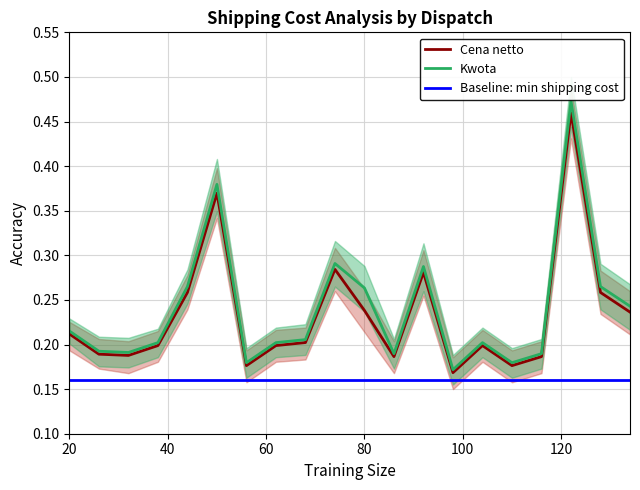

Which category has the lowest value in the Baseline: min shipping cost series?

20